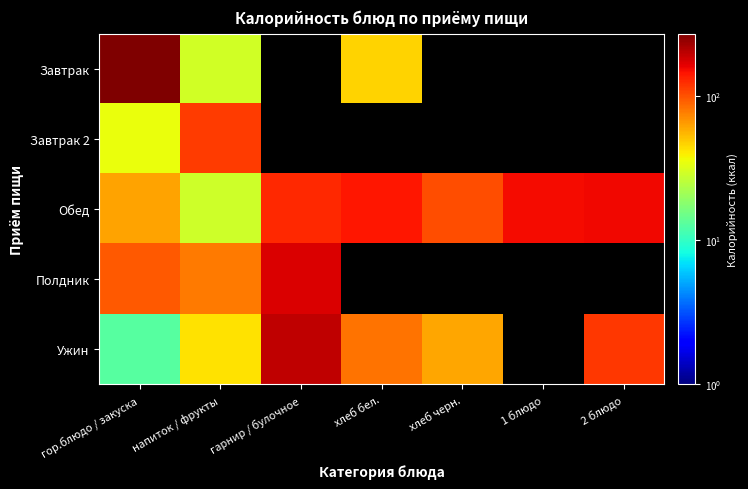

At how many categories does at least one series exceed 146?

4